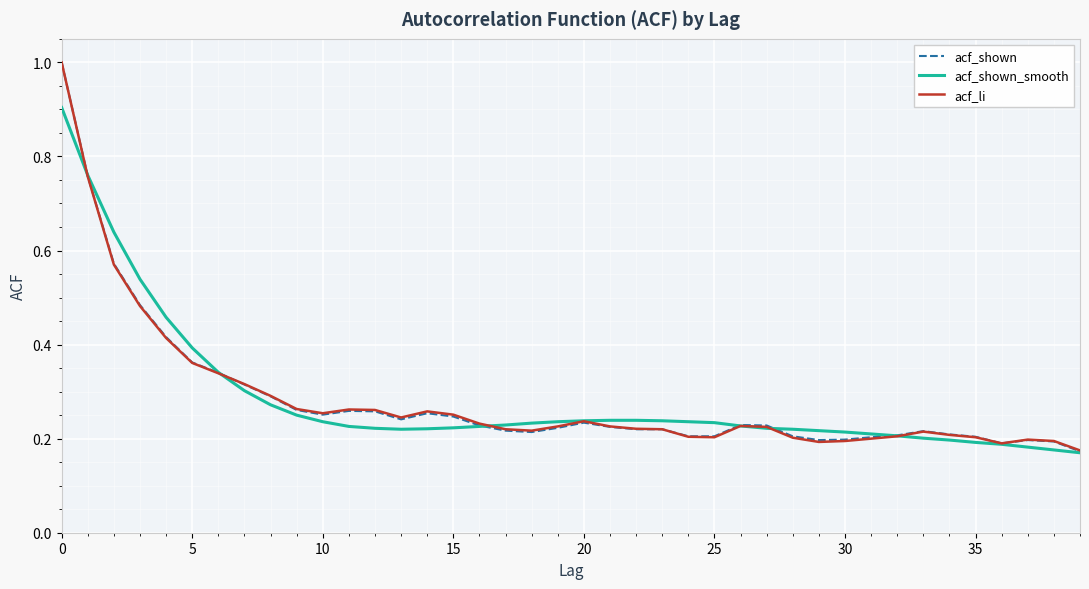

What is the maximum value shown in the chart?

1.0